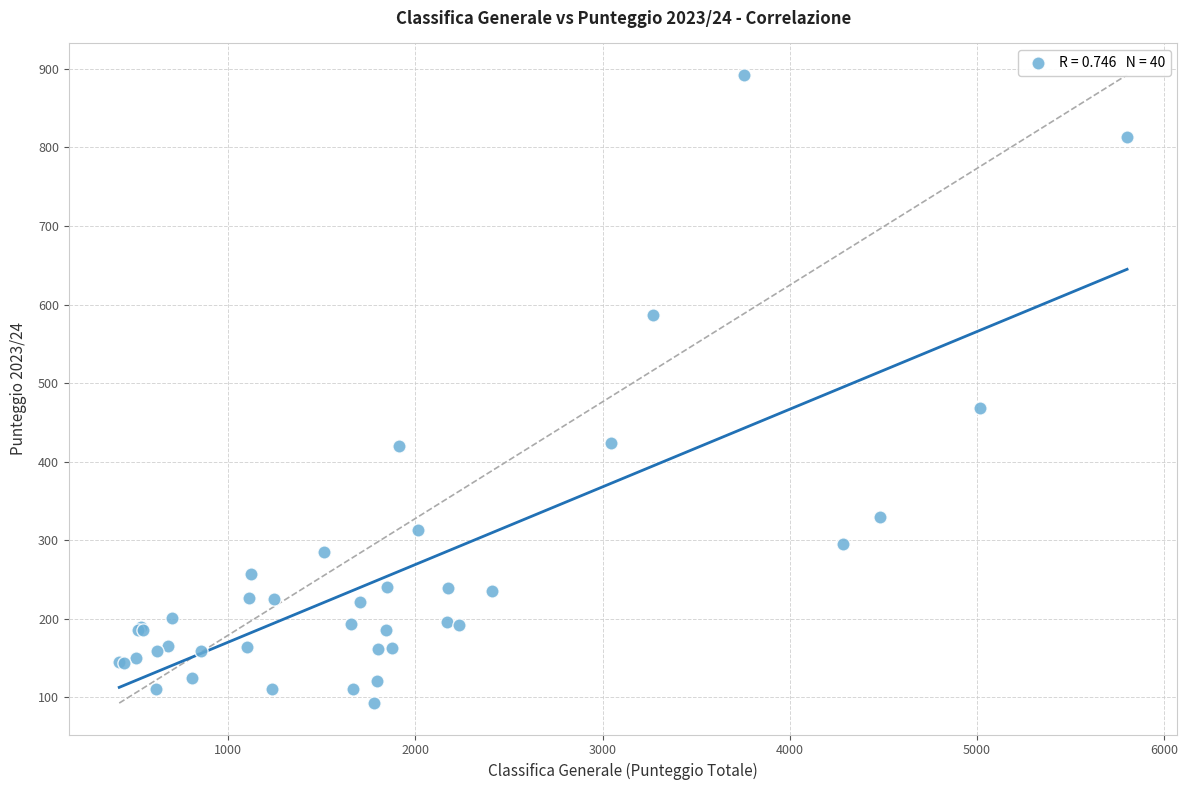

What Y value in the scatter plot is closest to 492?

468.5